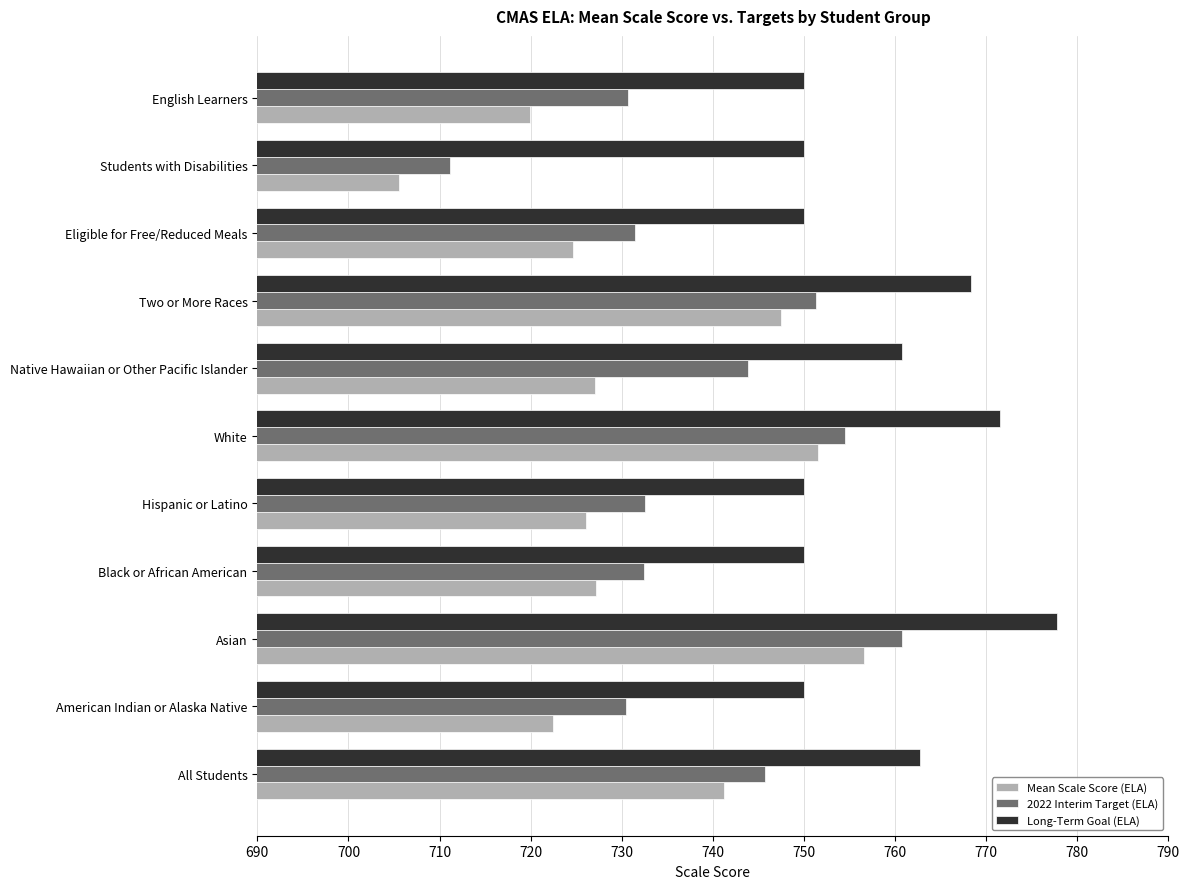

What is the sum of all Long-Term Goal (ELA) values?

8341.1